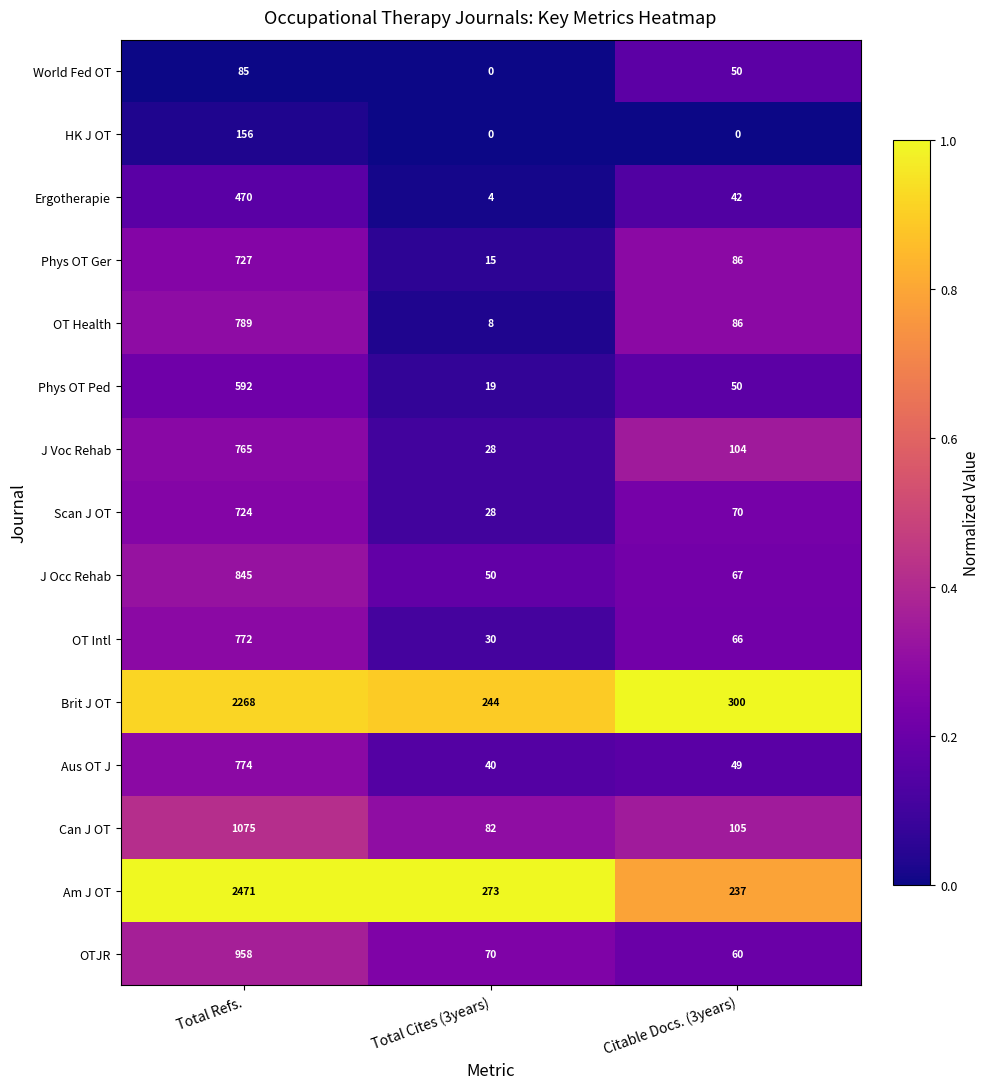

Is it true that Can J OT equals 82 at Total Cites (3years)?

True